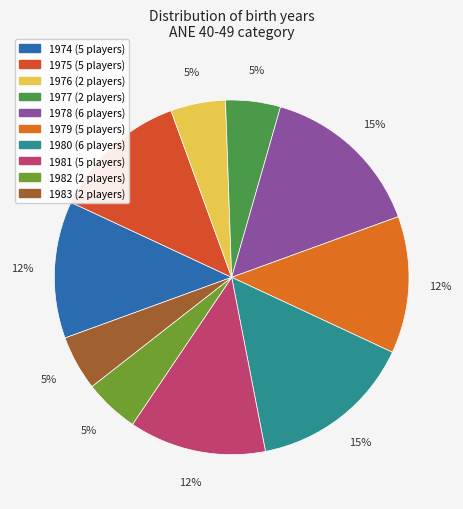

What percentage is the 1976 slice, to the nearest percent?

5%